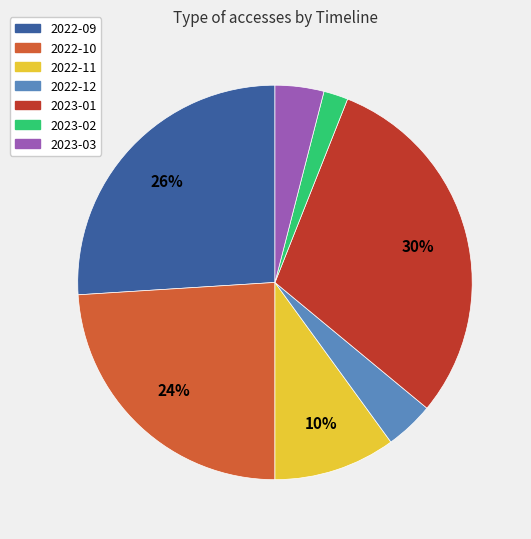

Which category has the biggest portion of the pie?

2023-01